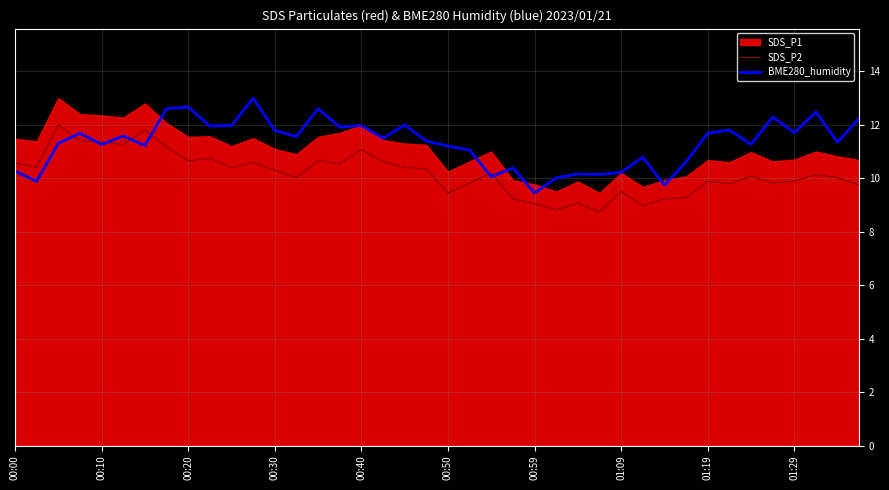

In BME280_humidity, how many points are higher than both neighbors (excluding endpoints)?

13